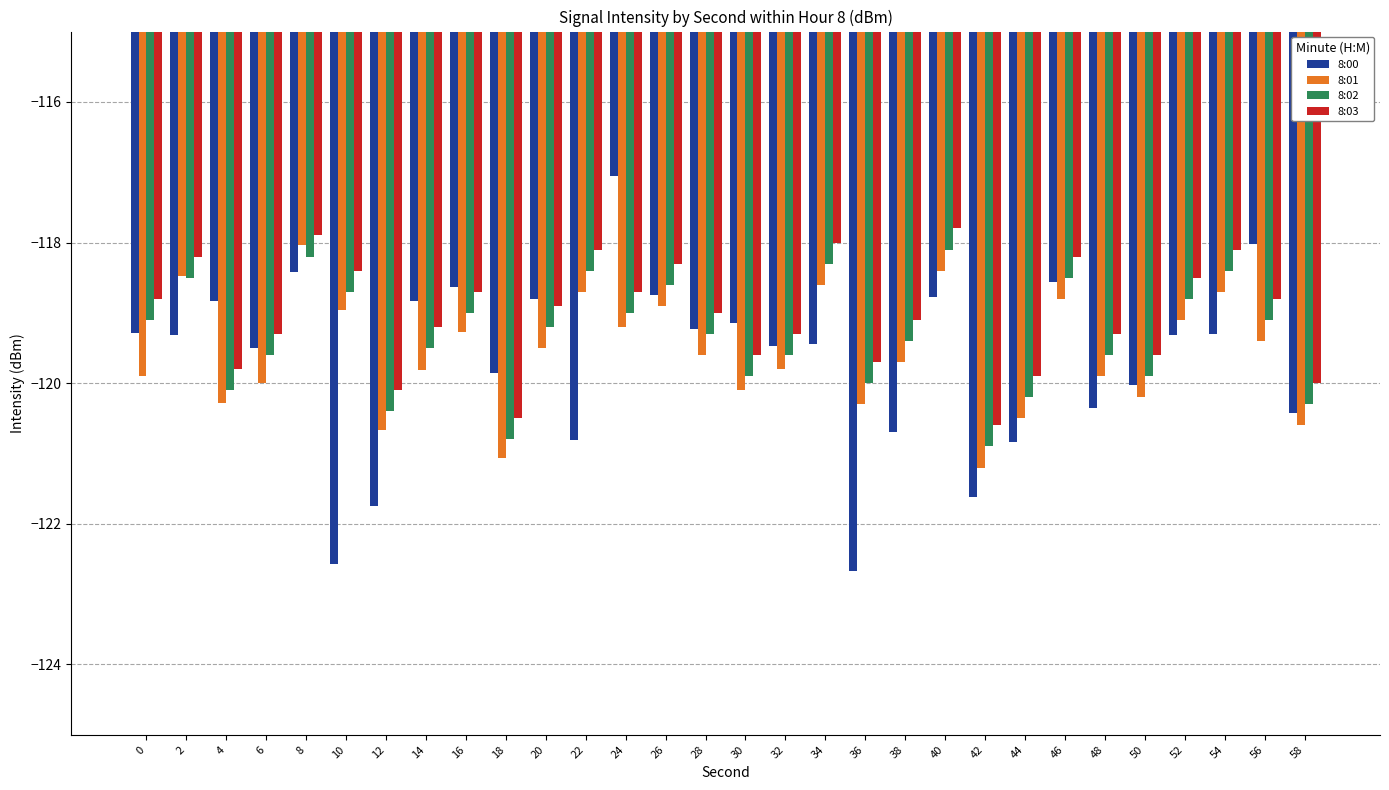

Are the bars grouped side by side (vs. stacked)?

Yes